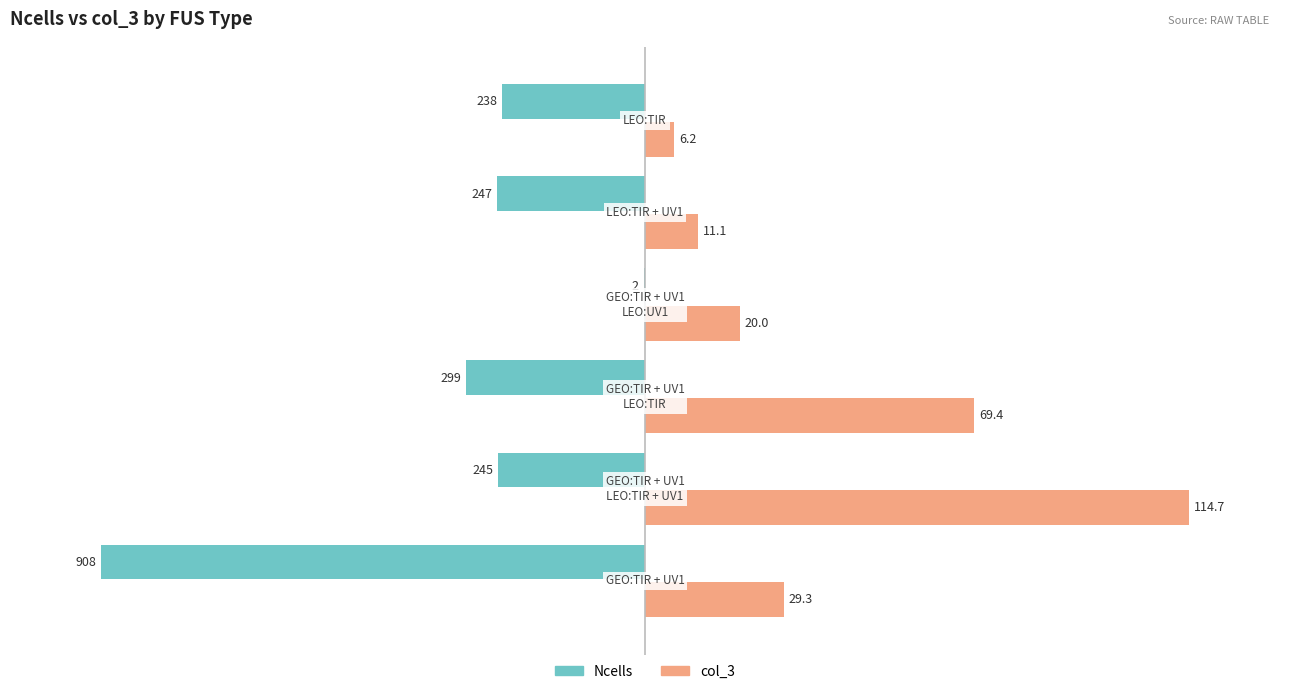

What are all the series names shown in the legend?

Ncells, col_3